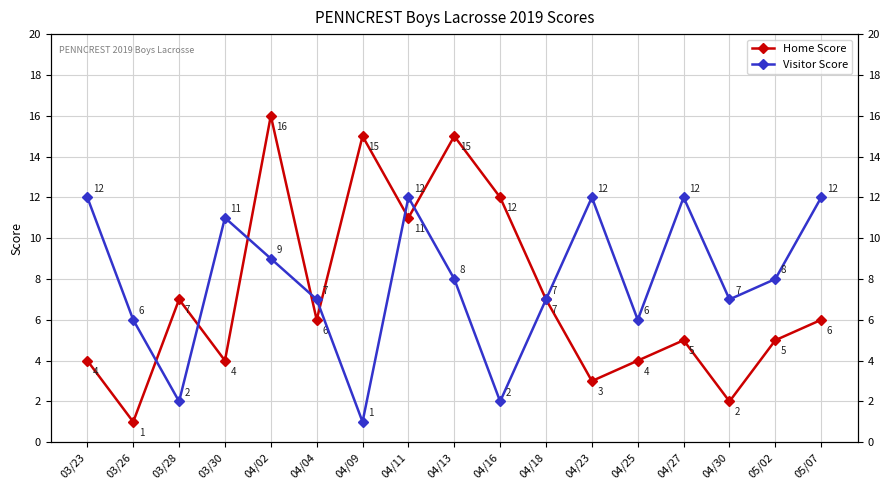

Is this an area chart (filled region under the line)?

No